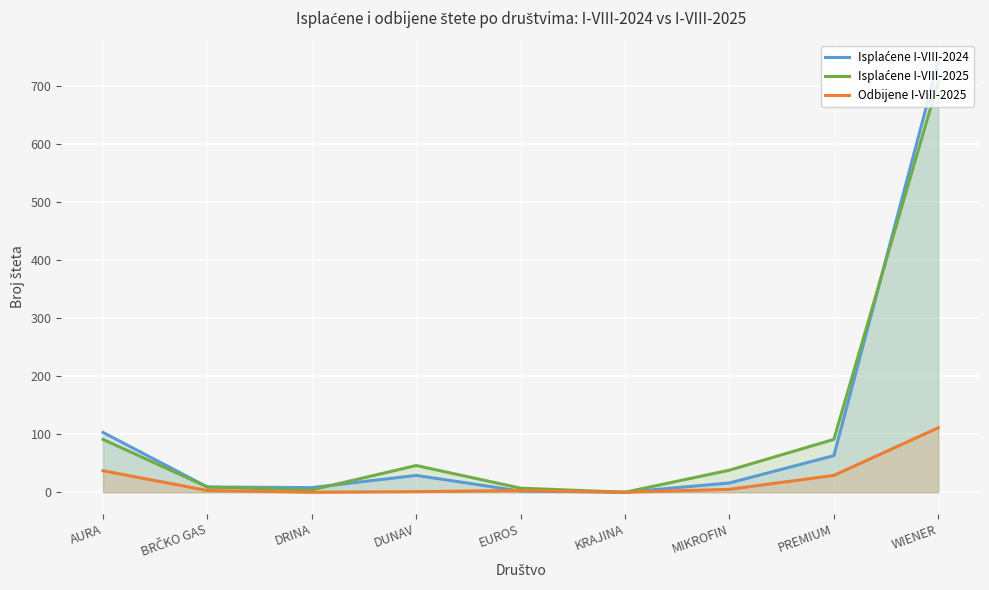

Reading left to right, transcribe all the data shown in this chart.

Isplaćene I-VIII-2024: 103	9	8	29	2	0	16	63	741
Isplaćene I-VIII-2025: 91	9	4	46	7	0	38	91	707
Odbijene I-VIII-2025: 37	3	0	1	3	0	5	29	111